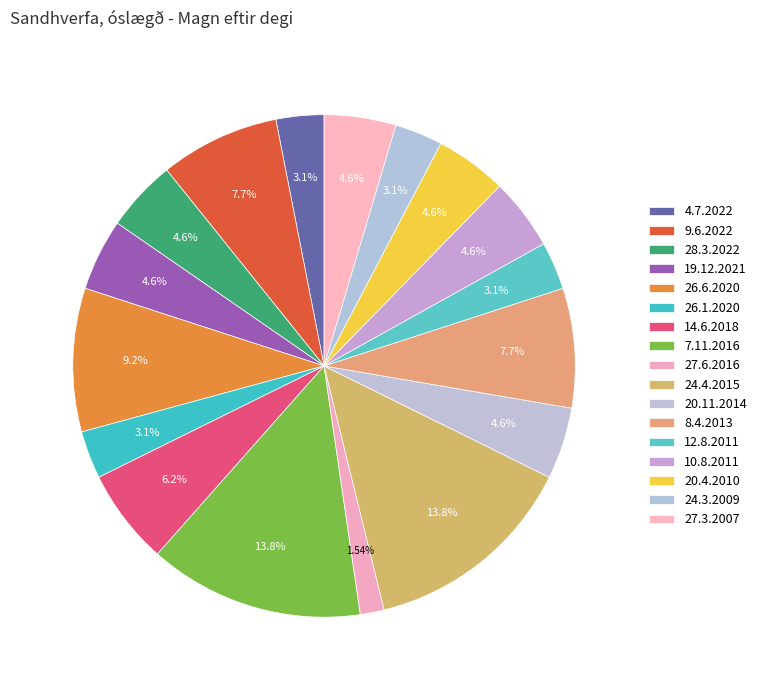

Count the number of slices in the pie.

17